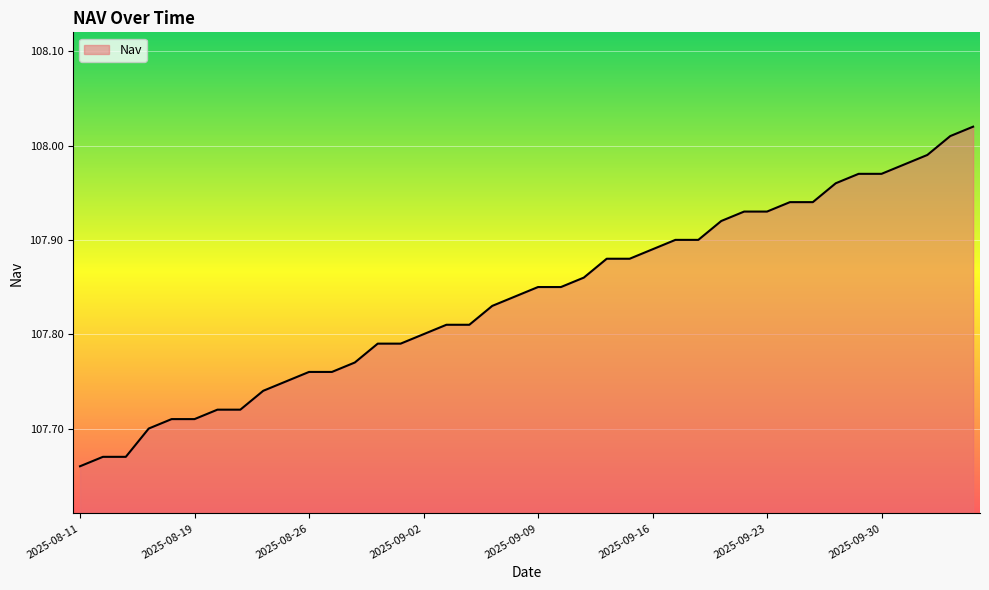

What is the difference between the maximum and minimum values?

0.4